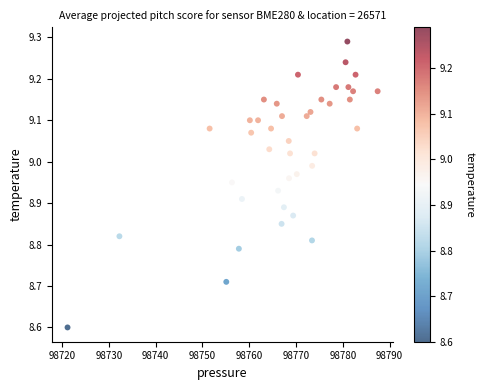

What is the range of Y values (max minus min)?

0.7